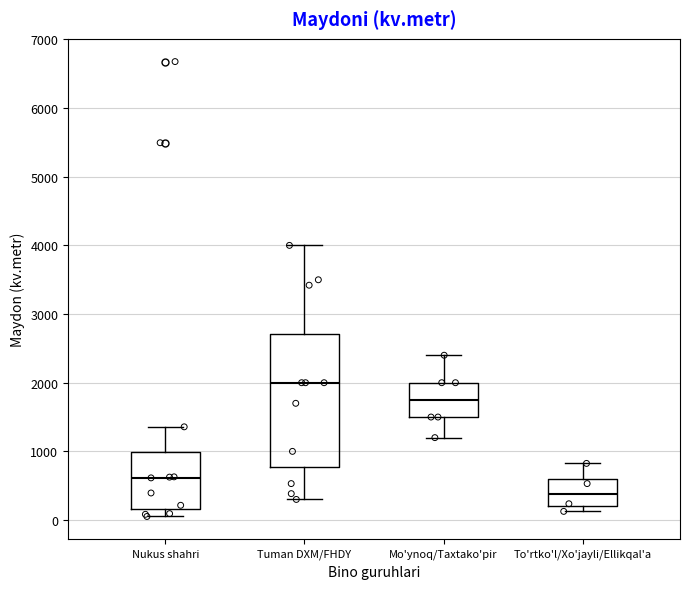

Reading left to right, transcribe this box plot: for each box, give where its median line is, the range the box spans, and where its two whiskers end, as read against the y-axis. The values are not printed on the chart, so give them approximately, as read against the axis.

Nukus shahri: median 600, box 200 to 1000, whiskers 100 to 1400
Tuman DXM/FHDY: median 2000, box 800 to 2700, whiskers 300 to 4000
Mo'ynoq/Taxtako'pir: median 1800, box 1500 to 2000, whiskers 1200 to 2400
To'rtko'l/Xo'jayli/Ellikqal'a: median 400, box 200 to 600, whiskers 100 to 800